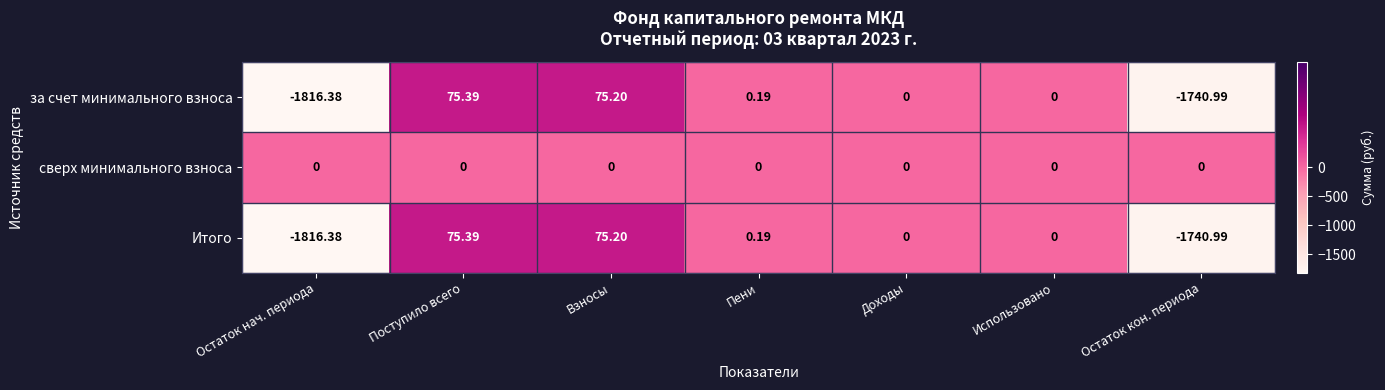

Is the value of за счет минимального взноса at Пени greater than the value of Итого at Остаток кон. периода?

Yes